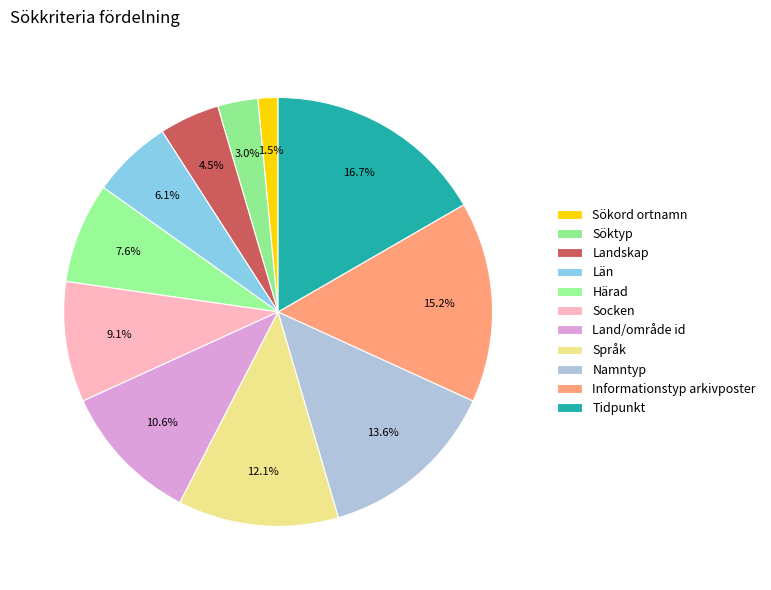

What percentage is NOT represented by Län?

93.9%